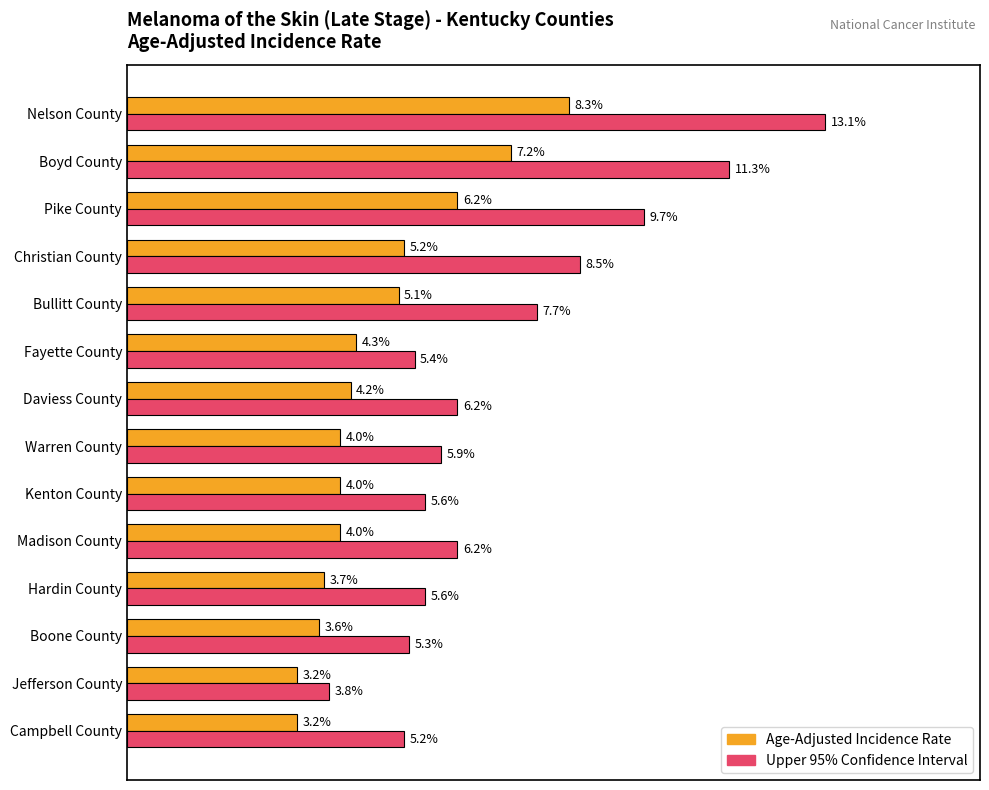

List the series in order of their peak value, highest first.

Upper 95% Confidence Interval, Age-Adjusted Incidence Rate